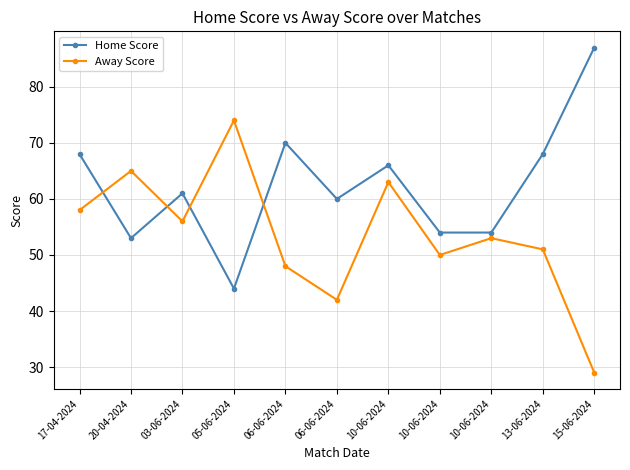

What is the value of the Home Score point at the 11th from the left?

87